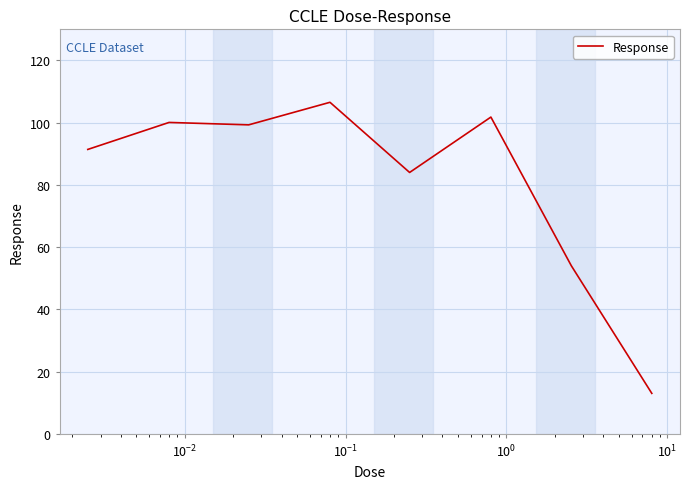

What is the difference between the second highest and second lowest values?

47.8